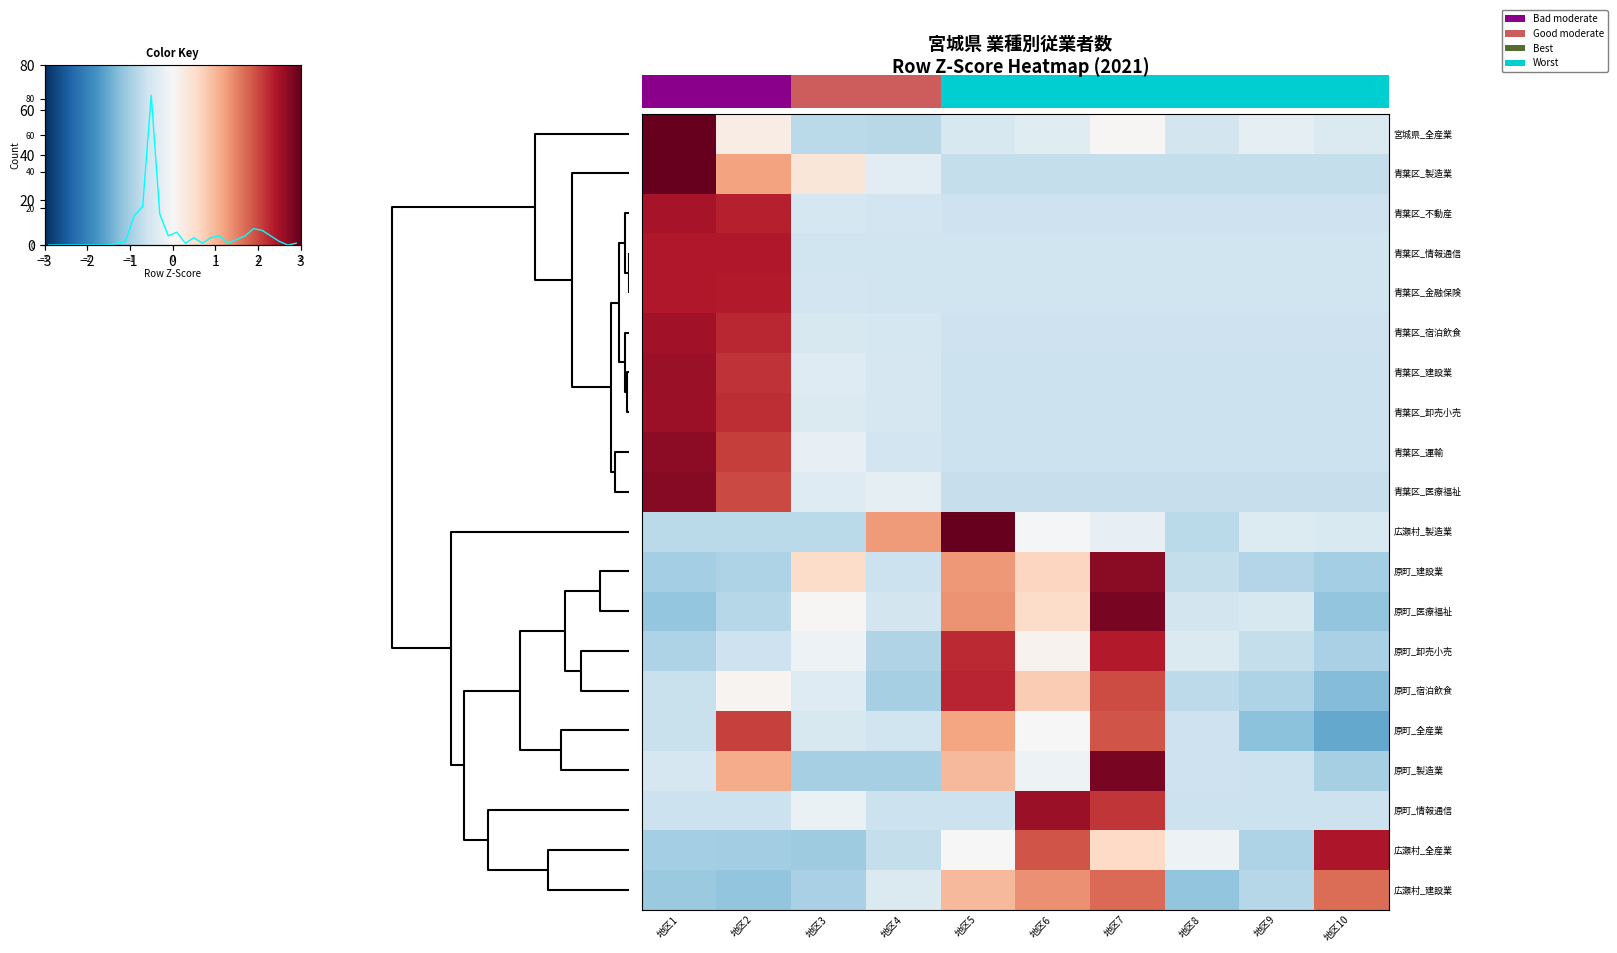

True or false: 青葉区_建設業 has a value of 2.2 at 地区1.

True